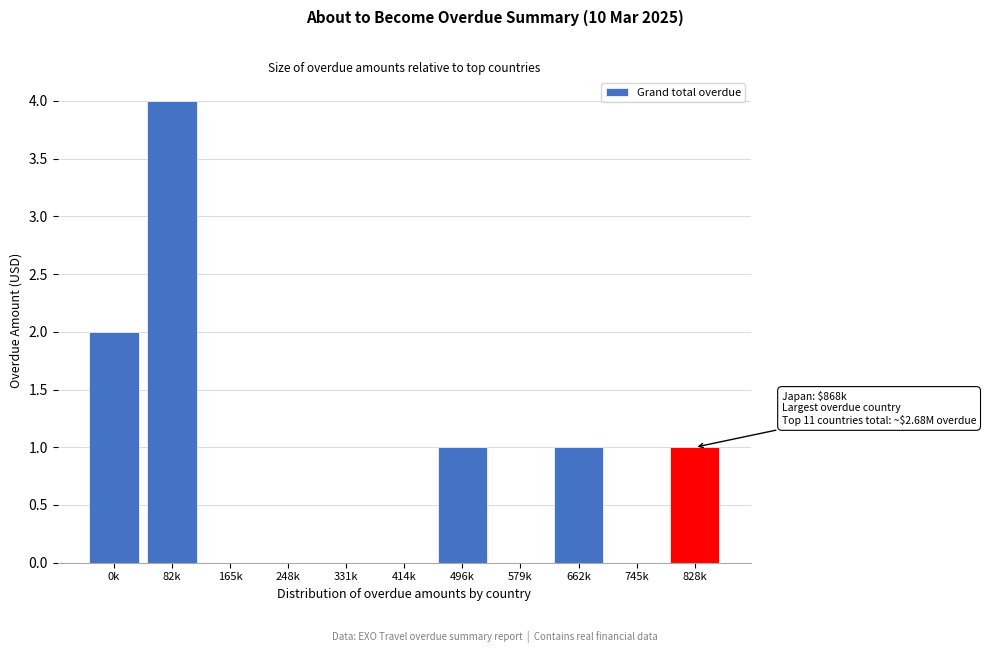

Reading left to right, transcribe all the data shown in this chart.

0k=2	82k=4	165k=0	248k=0	331k=0	414k=0	496k=1	579k=0	662k=1	745k=0	828k=1